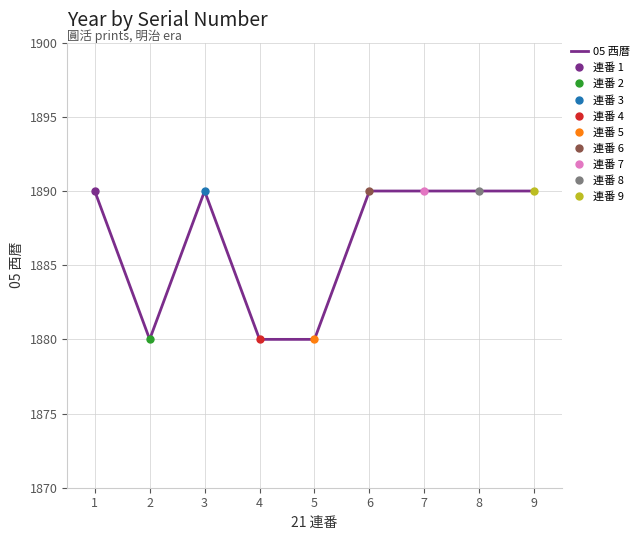

The value of 05 西暦 at 9 is 966. True or false?

False